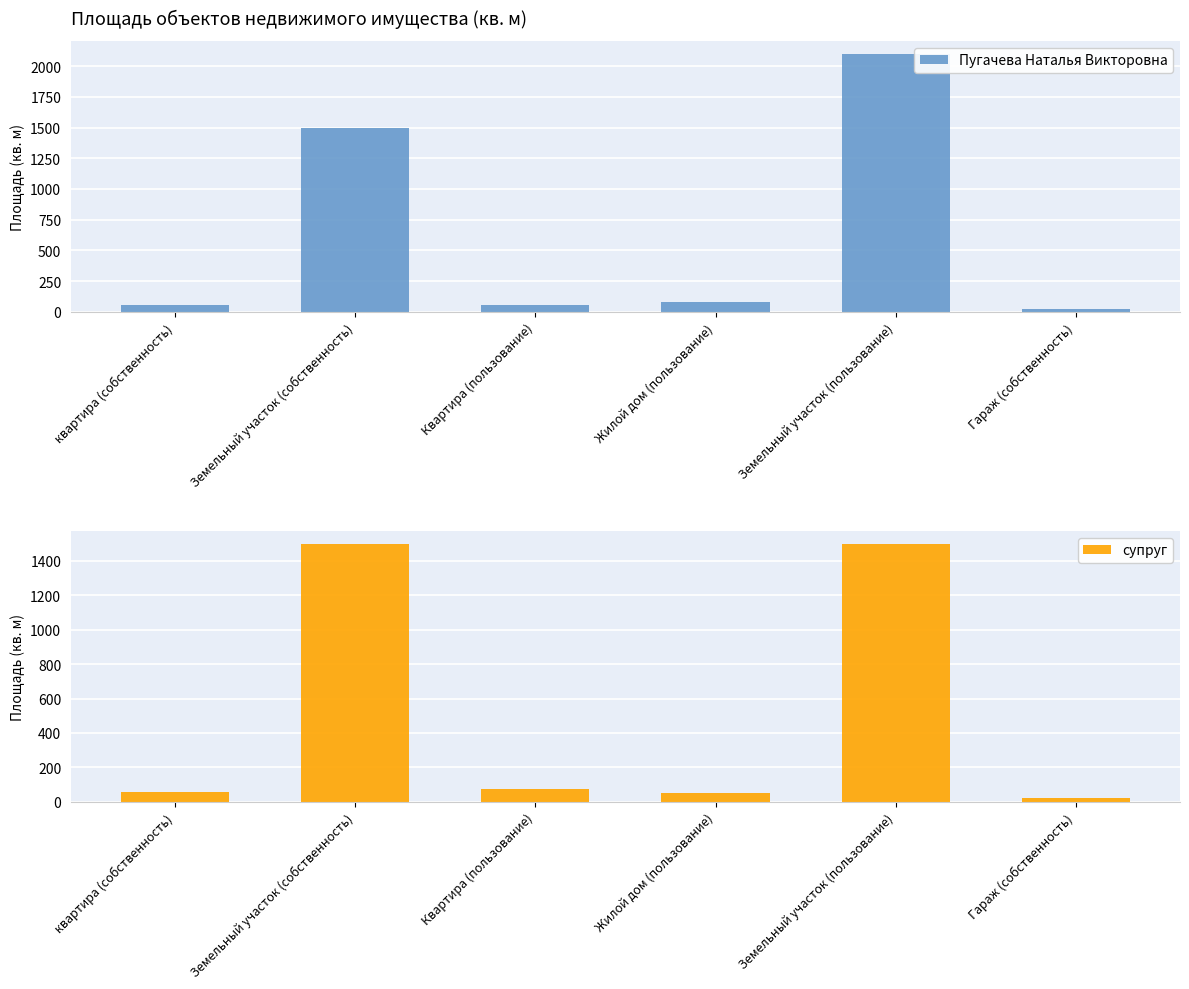

What is the smallest value displayed?

24.0